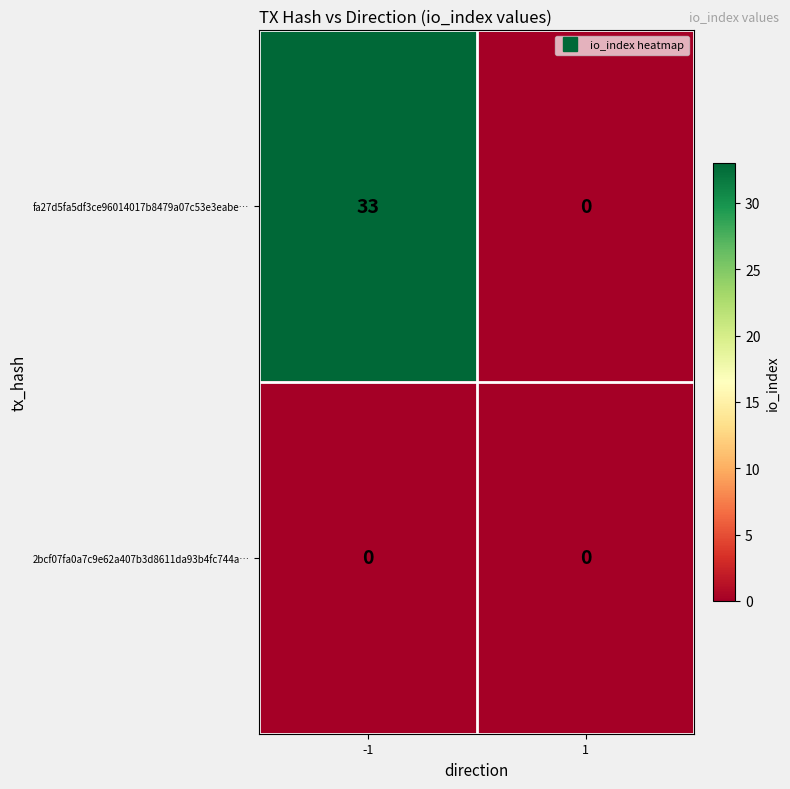

Which series has the largest range (max minus min)?

fa27d5fa5df3ce96014017b8479a07c53e3eabe…